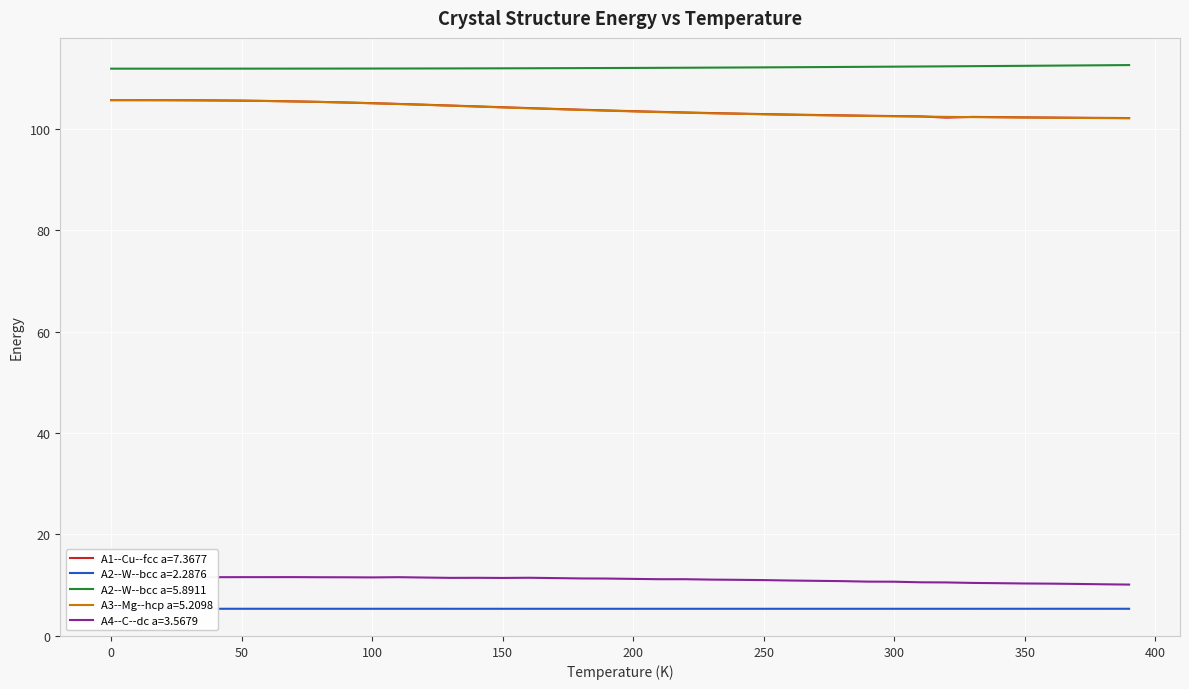

What are all the series names shown in the legend?

A1--Cu--fcc a=7.3677, A2--W--bcc a=2.2876, A2--W--bcc a=5.8911, A3--Mg--hcp a=5.2098, A4--C--dc a=3.5679